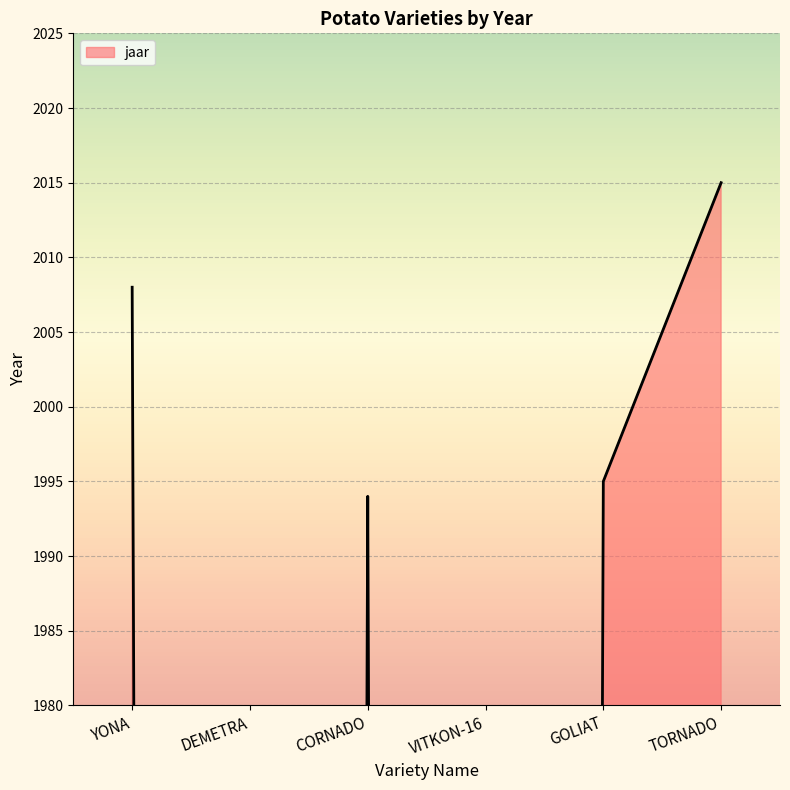

True or false: there are more than 0 points higher than both neighbors.

True